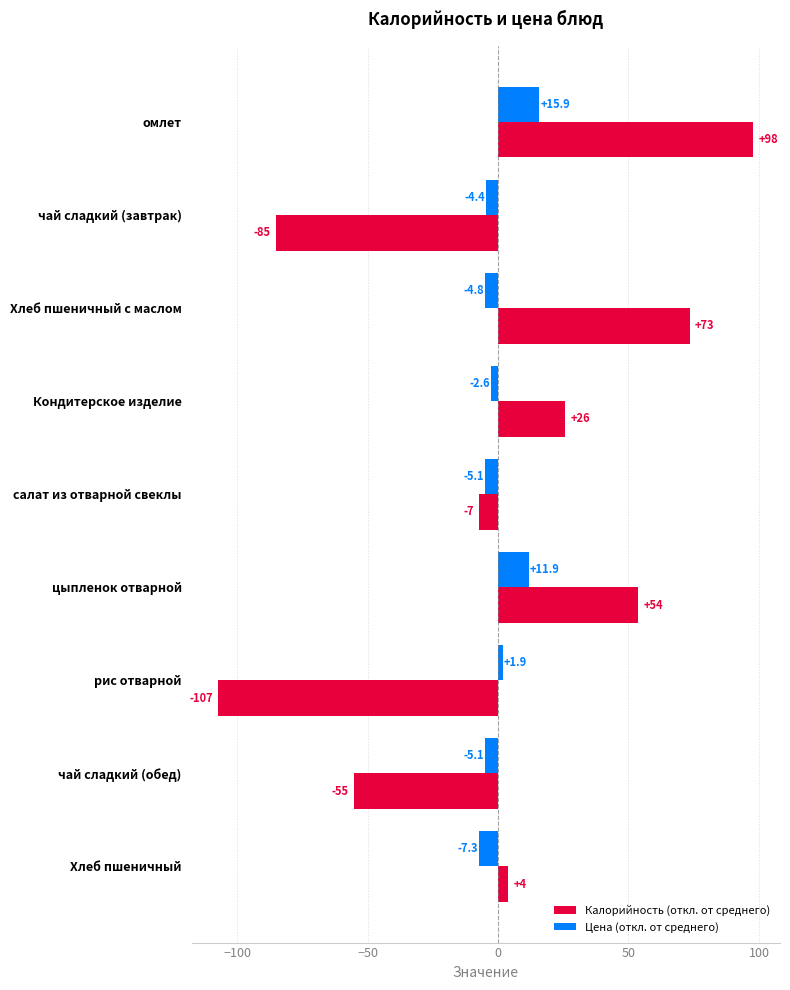

Is the value of Цена (откл. от среднего) at Хлеб пшеничный с маслом greater than the value of Калорийность (откл. от среднего) at Кондитерское изделие?

No